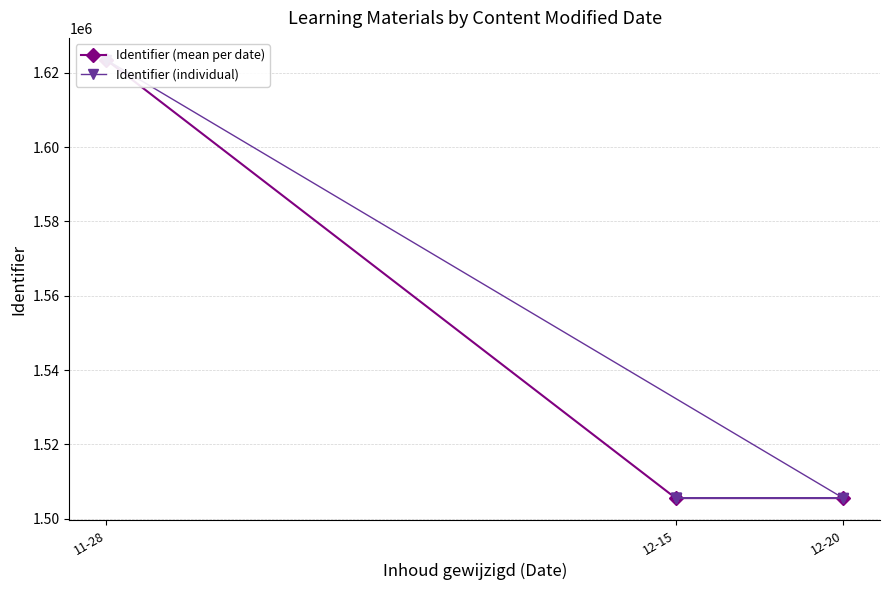

At which category does the chart reach its minimum across all series?

12-20